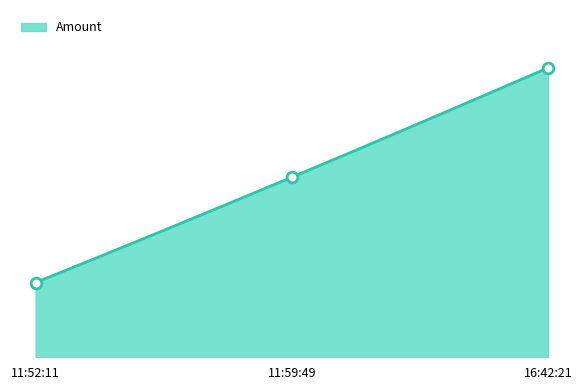

What is the change in value from 11:59:49 to 16:42:21?

+1093